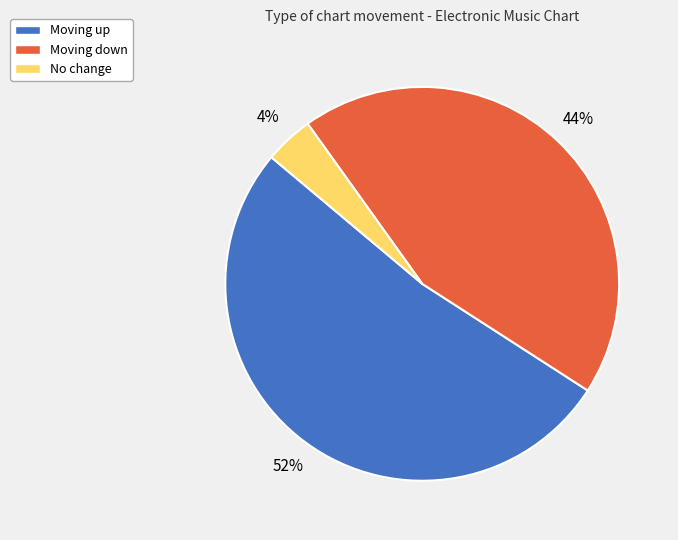

How many segments does this pie chart have?

3